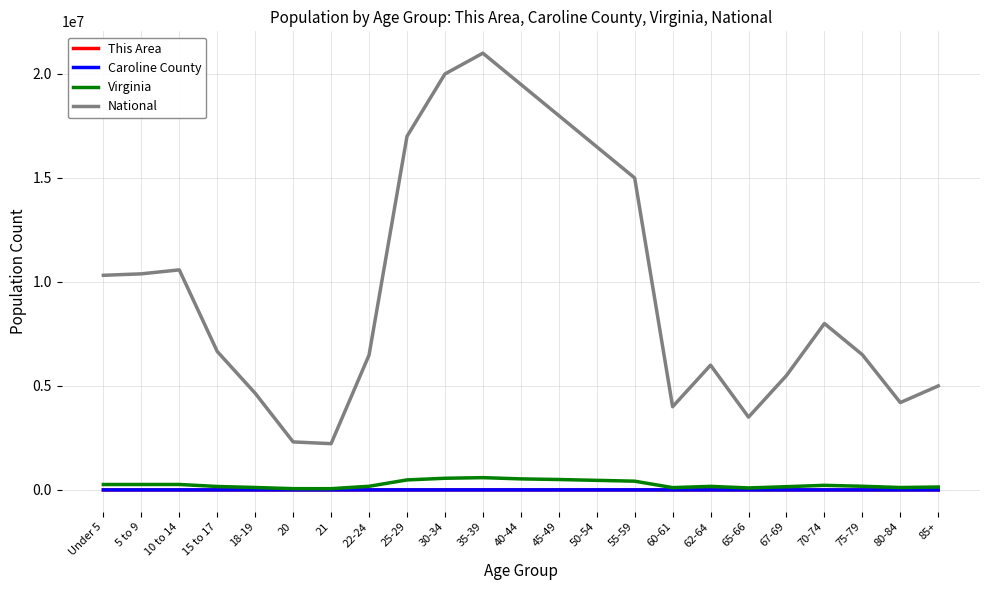

Does the chart have visible grid lines?

Yes